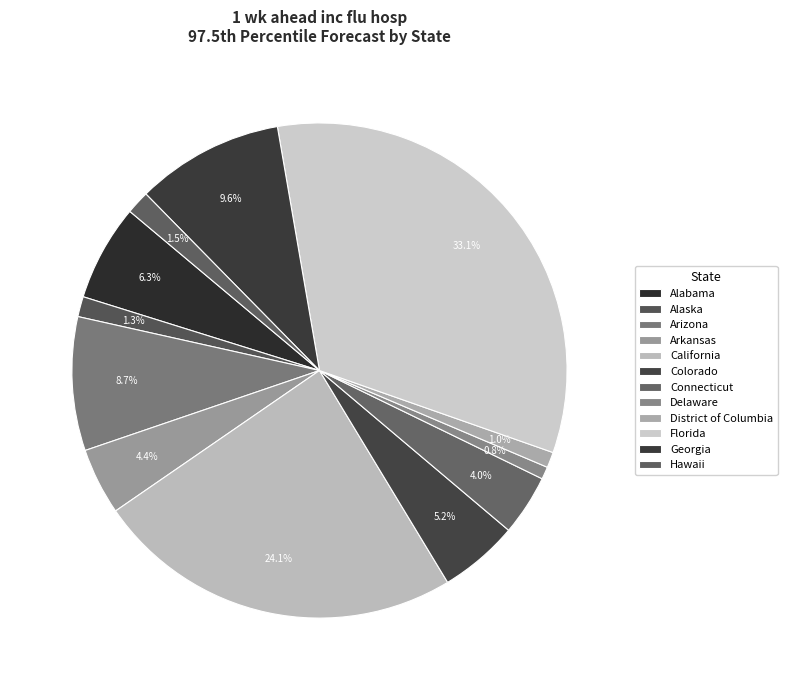

Rank the categories by value from lowest to highest.

Delaware, District of Columbia, Alaska, Hawaii, Connecticut, Arkansas, Colorado, Alabama, Arizona, Georgia, California, Florida